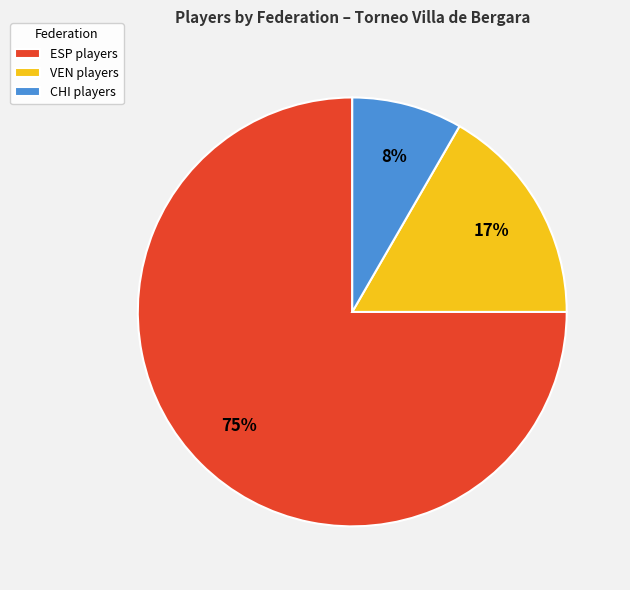

To the nearest percent, what is the combined percentage of ESP and CHI?

83%